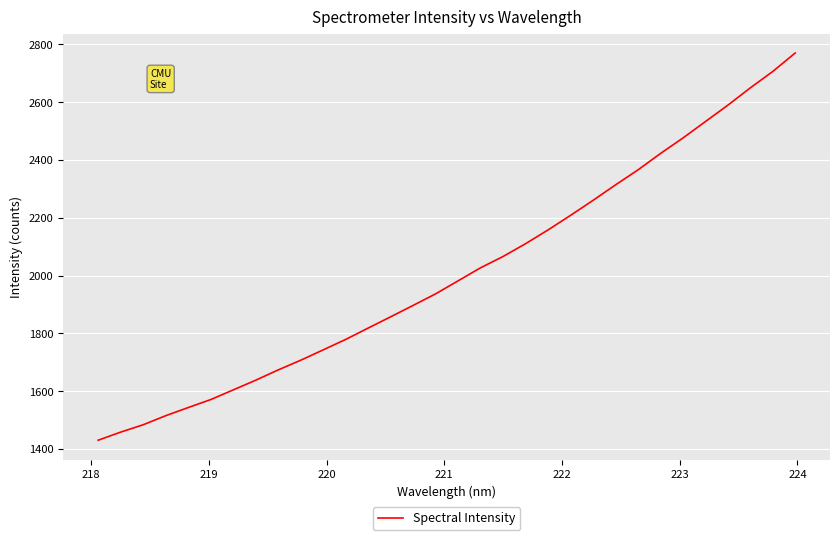

What is the greatest value displayed?

2770.0